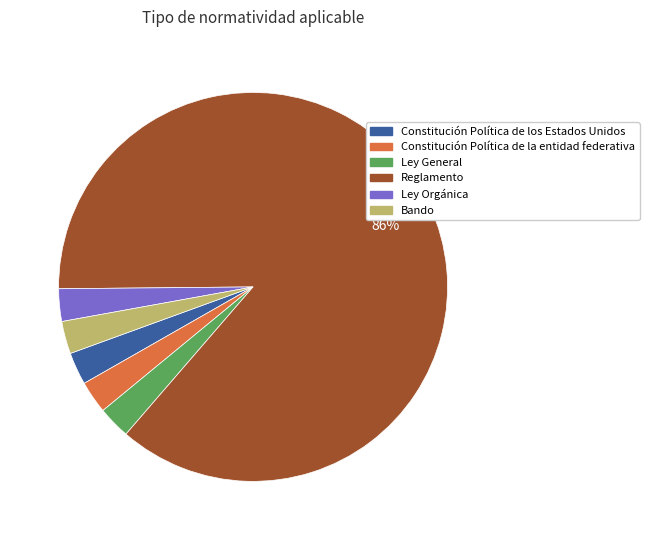

What percentage is the Ley Orgánica slice, to the nearest percent?

3%